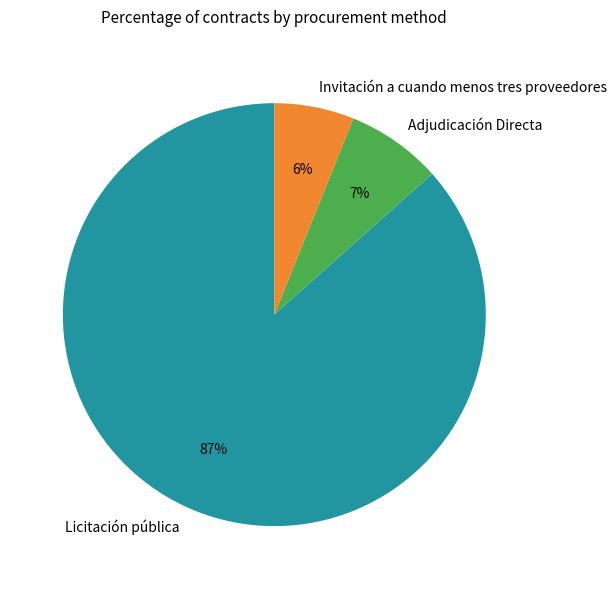

Which has a higher value, Invitación a cuando menos tres proveedores or Adjudicación Directa?

Adjudicación Directa